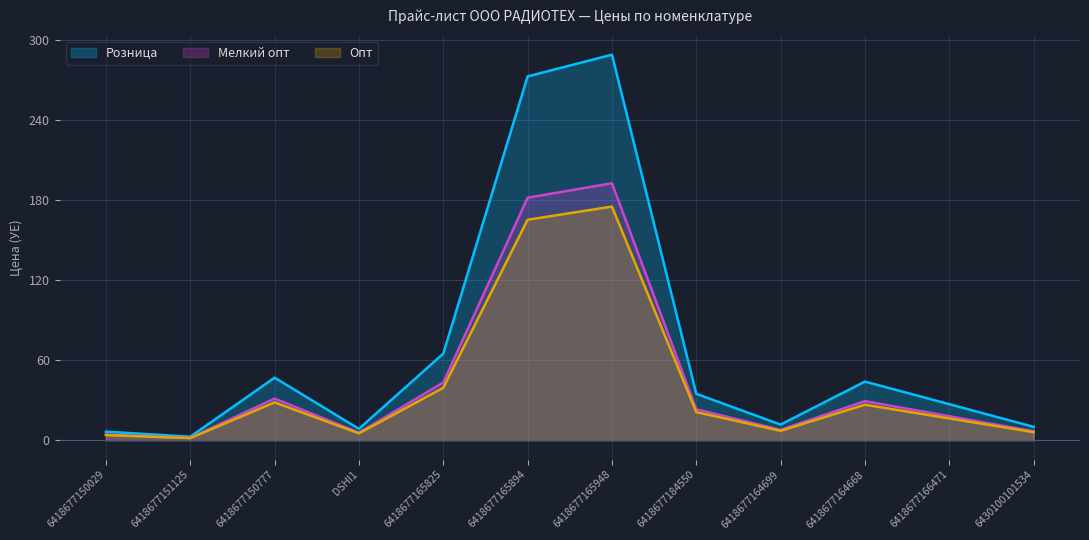

Which category has the lowest value across all series?

6418677151125